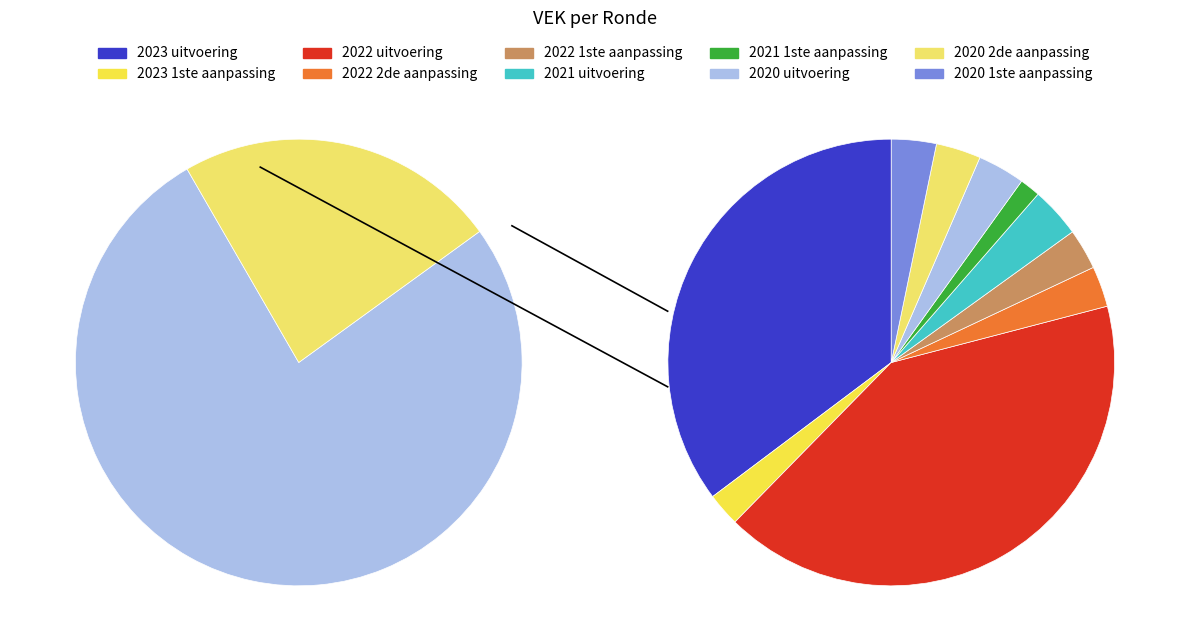

How many slices are in this pie chart?

10